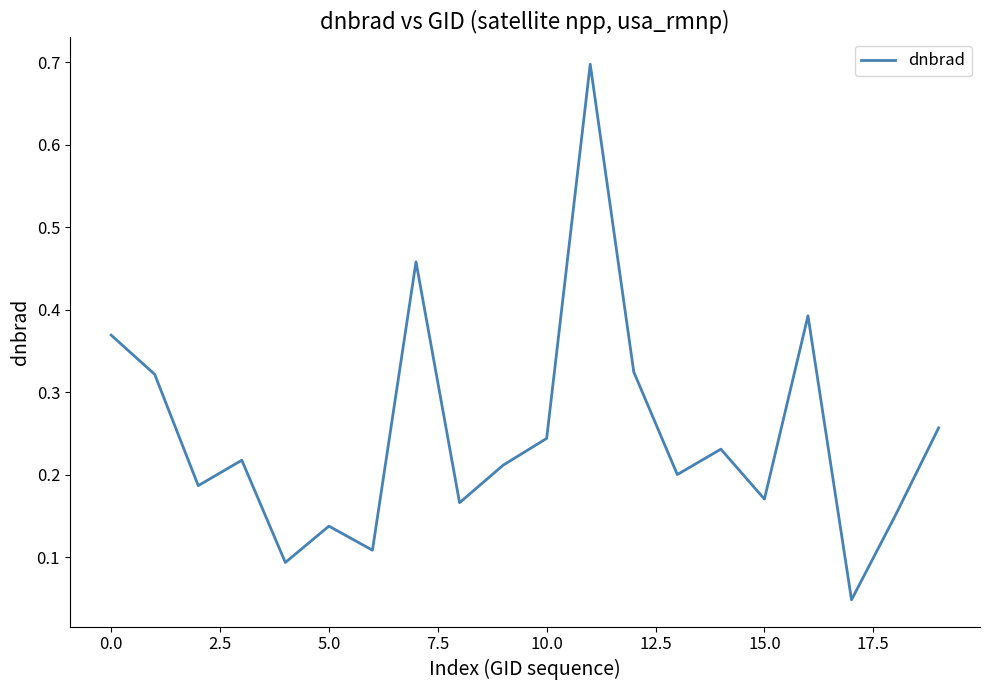

What is the maximum value shown in the chart?

0.7